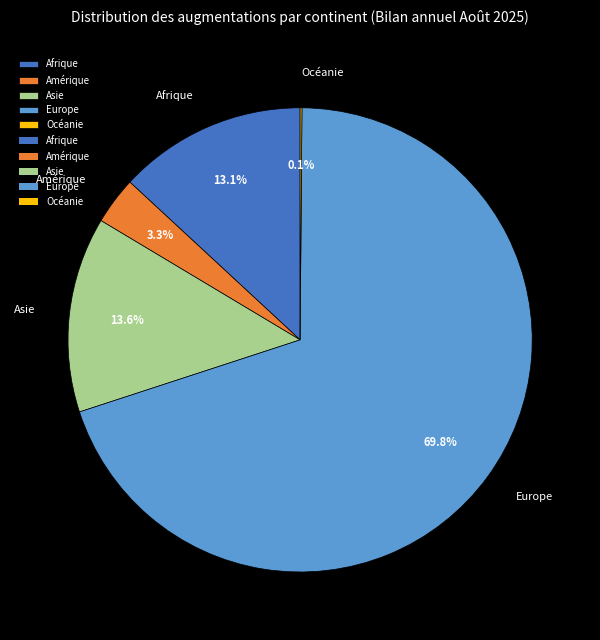

Is there any slice that represents more than half of the pie?

Yes